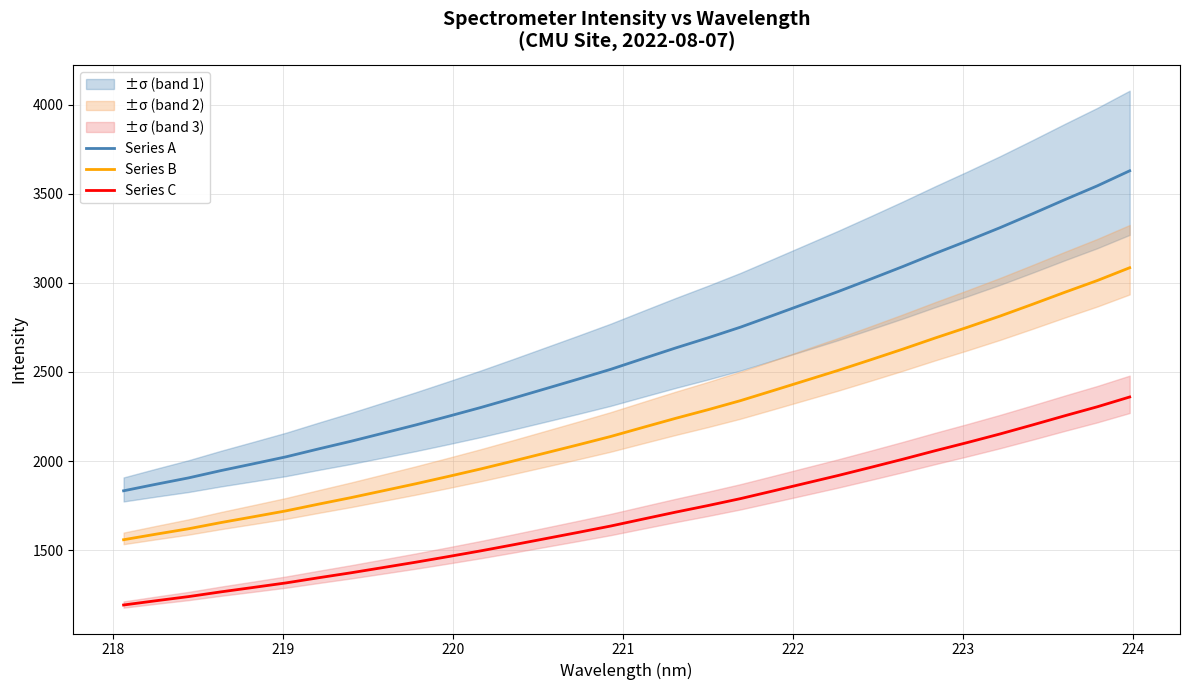

How many lines are shown in the chart?

3